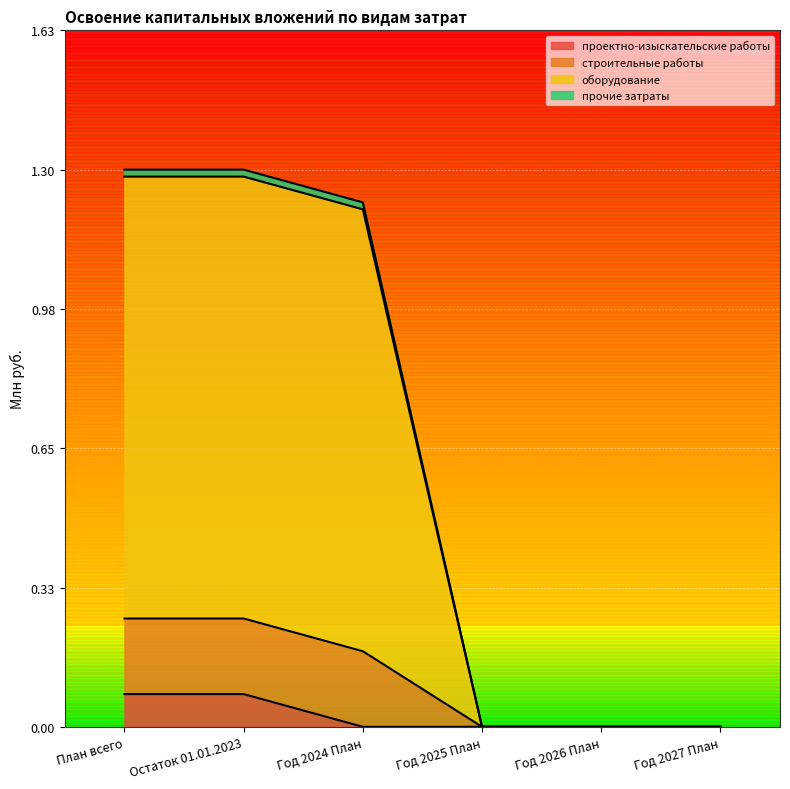

The value of строительные работы at Год 2026 План is 0.6. True or false?

False